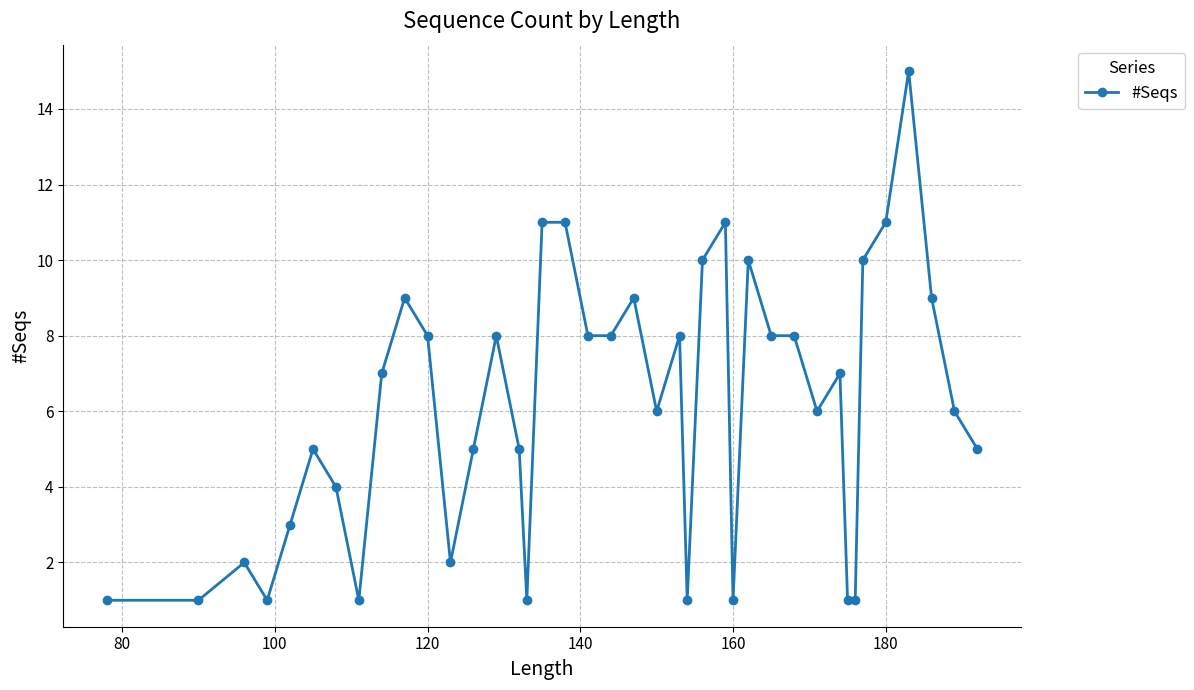

What is the difference between the maximum and minimum values?

14